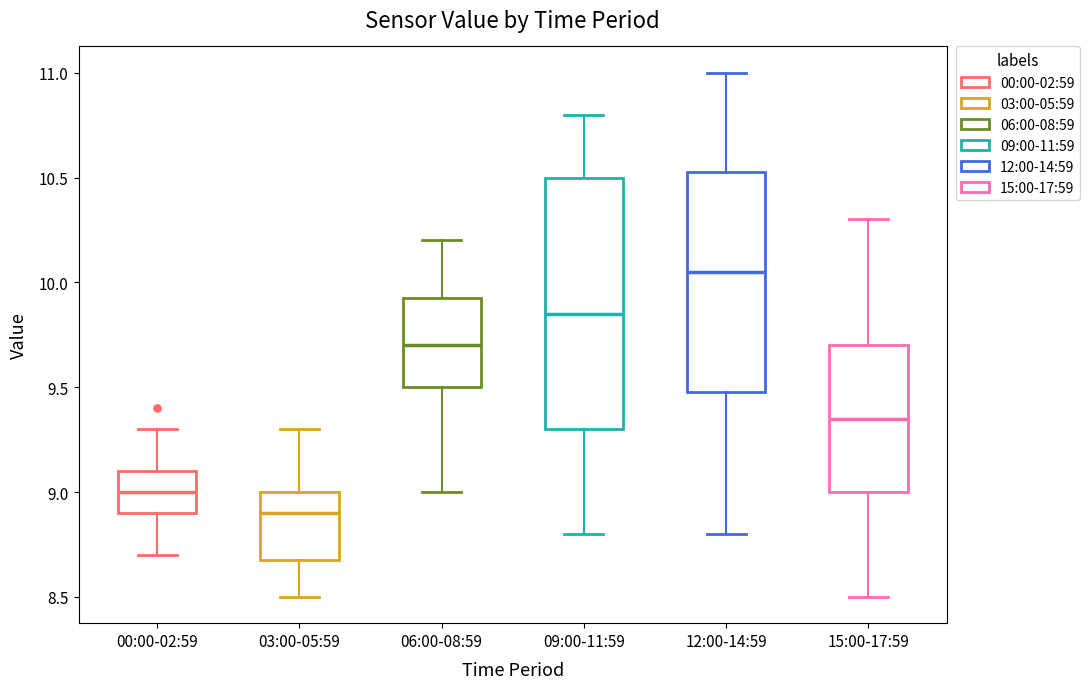

Reading left to right, transcribe this box plot: for each box, give where its median line is, the range the box spans, and where its two whiskers end, as read against the y-axis. The values are not printed on the chart, so give them approximately, as read against the axis.

00:00-02:59: median 9.00, box 8.90 to 9.10, whiskers 8.70 to 9.30
03:00-05:59: median 8.90, box 8.70 to 9.00, whiskers 8.50 to 9.30
06:00-08:59: median 9.70, box 9.50 to 9.95, whiskers 9.00 to 10.20
09:00-11:59: median 9.85, box 9.30 to 10.50, whiskers 8.80 to 10.80
12:00-14:59: median 10.05, box 9.50 to 10.55, whiskers 8.80 to 11.00
15:00-17:59: median 9.35, box 9.00 to 9.70, whiskers 8.50 to 10.30